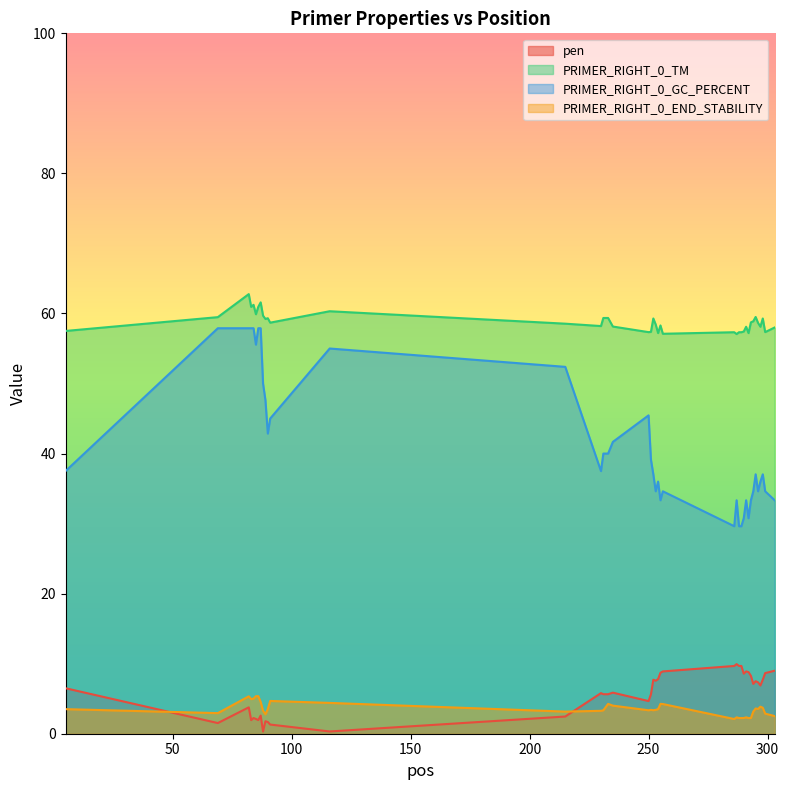

At which label does PRIMER_RIGHT_0_TM first exceed 58?

69